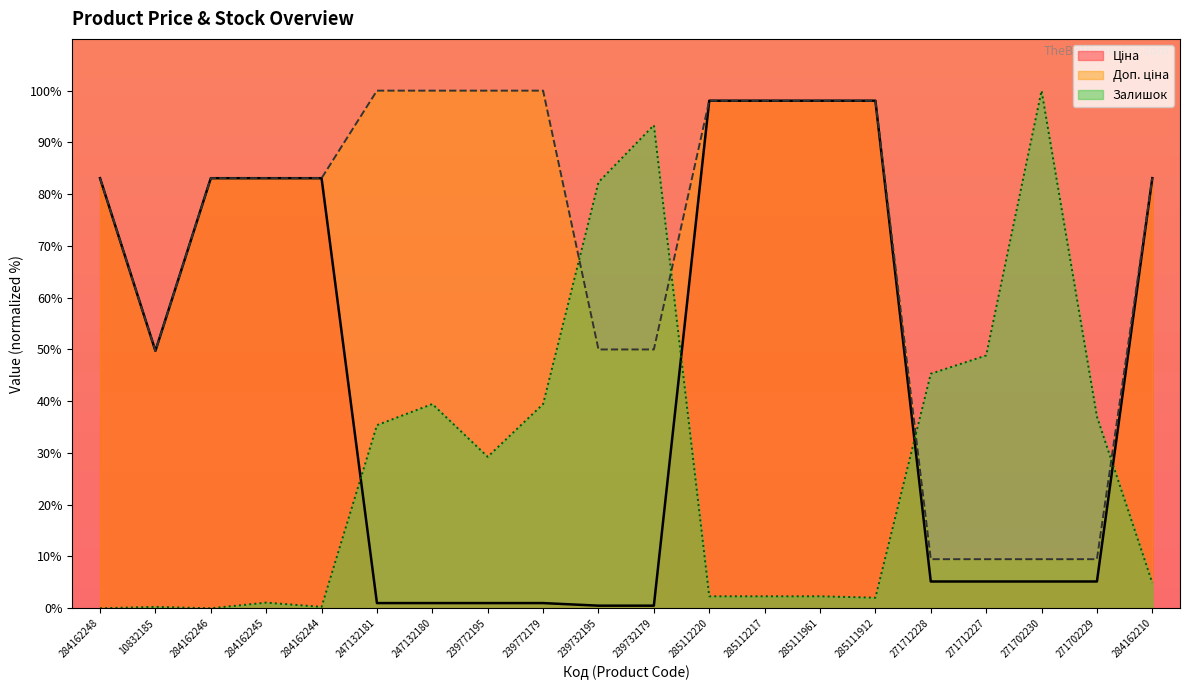

Read the Доп. ціна value at 285111912.

98.1